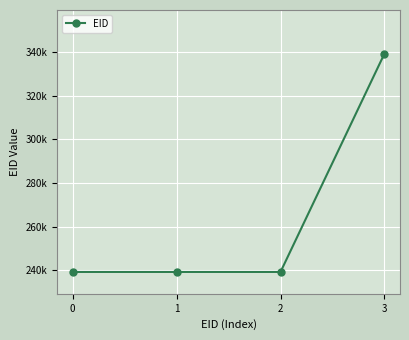

At which label is the value closest to 289203?

2